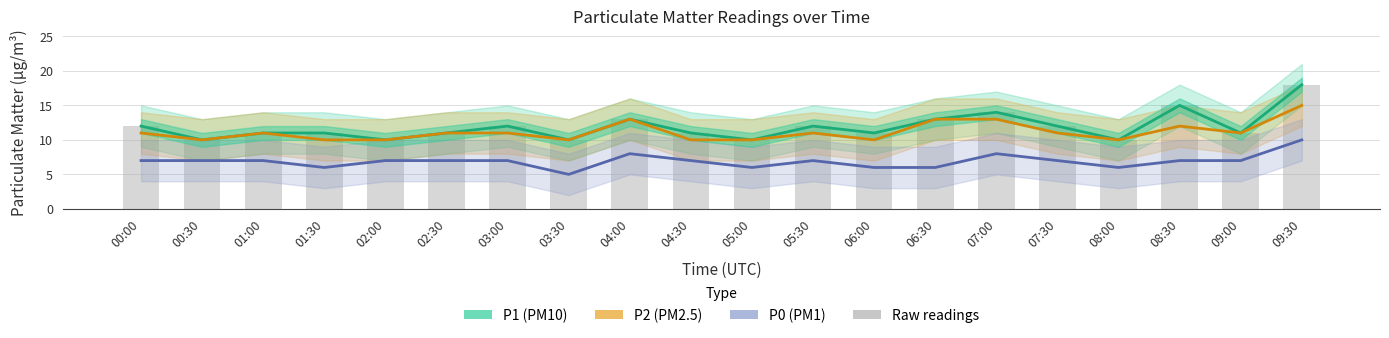

At which label is P1 (PM10) closest to 14?

07:00